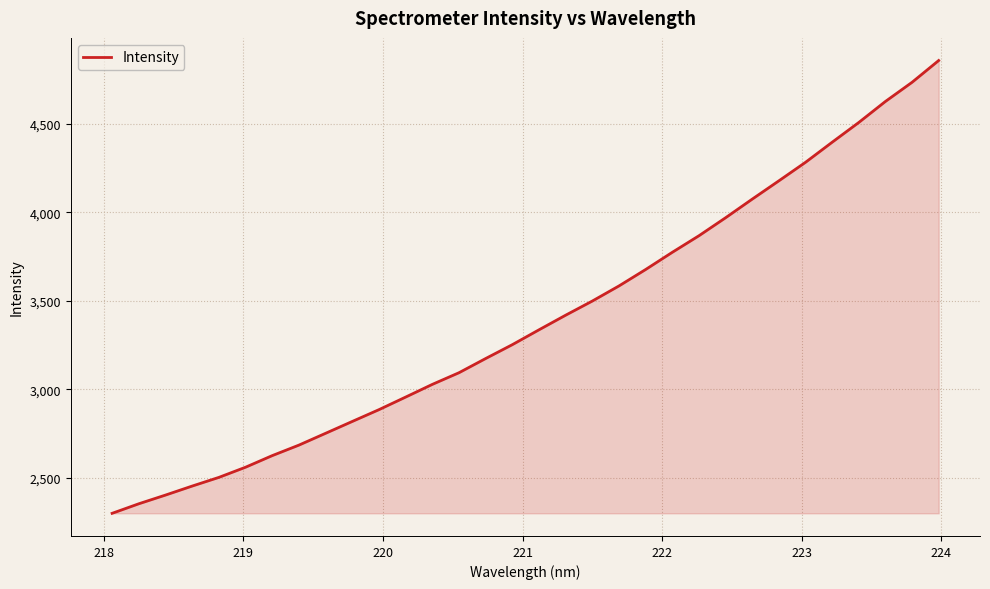

What is the minimum value shown in the chart?

2298.3